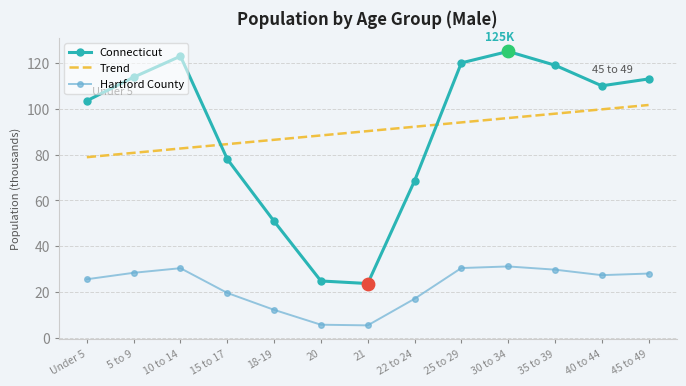

Between Under 5 and 21, which series saw the biggest shift?

Connecticut